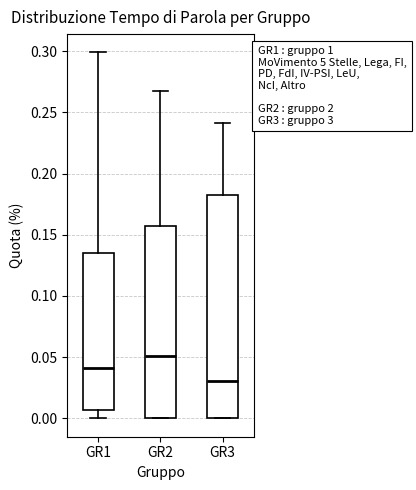

Reading left to right, read every box against the y-axis: the position of its median line, the range the box covers, and the ends of its whiskers. The values are not printed on the chart, so give them approximately, as read against the axis.

GR1: median 0.040, box 0.005 to 0.135, whiskers 0.000 to 0.300
GR2: median 0.050, box 0.000 to 0.155, whiskers 0.000 to 0.265
GR3: median 0.030, box 0.000 to 0.180, whiskers 0.000 to 0.240